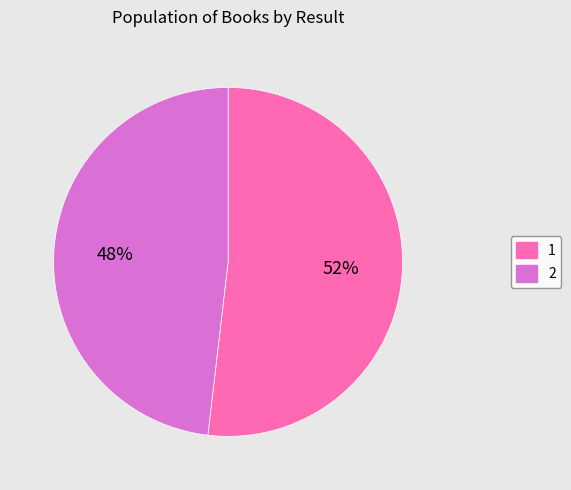

Does 1 account for over 50% of the chart?

Yes